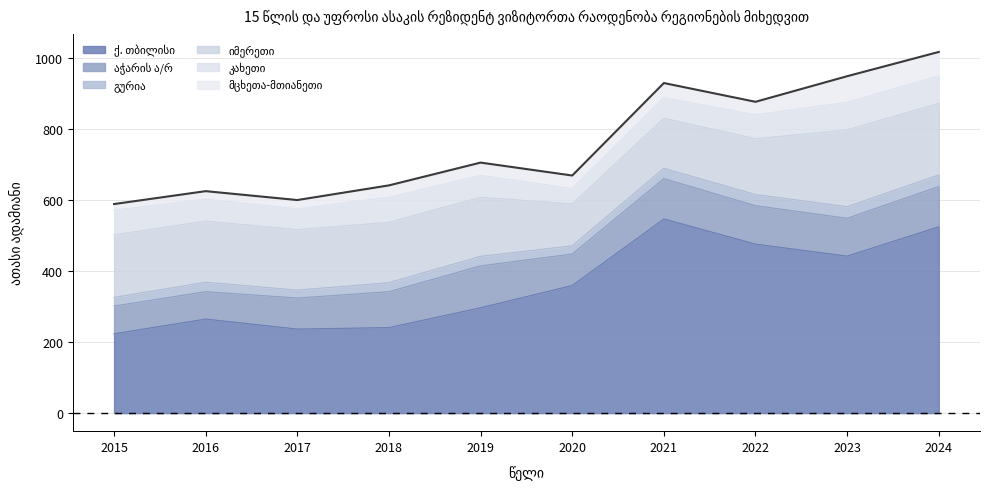

True or false: გურია and იმერეთი cross at least once.

False